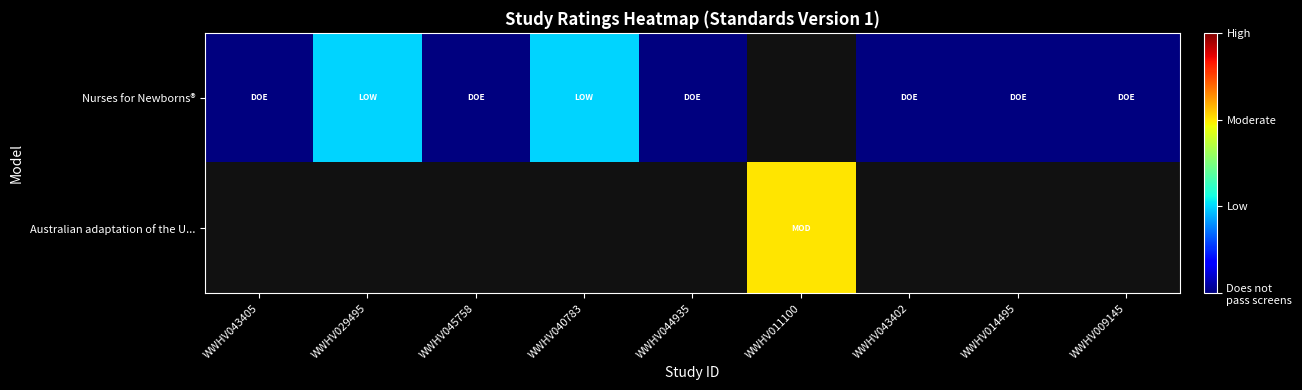

What is the difference between the Nurses for Newborns® values at WWHV009145 and WWHV029495?

1.0